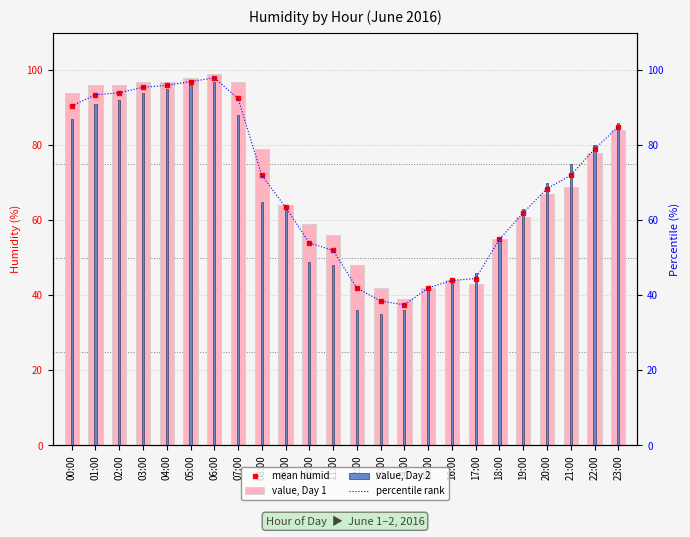

What is the value of the value, Day 2 bar at the 8th from the left?

88.0